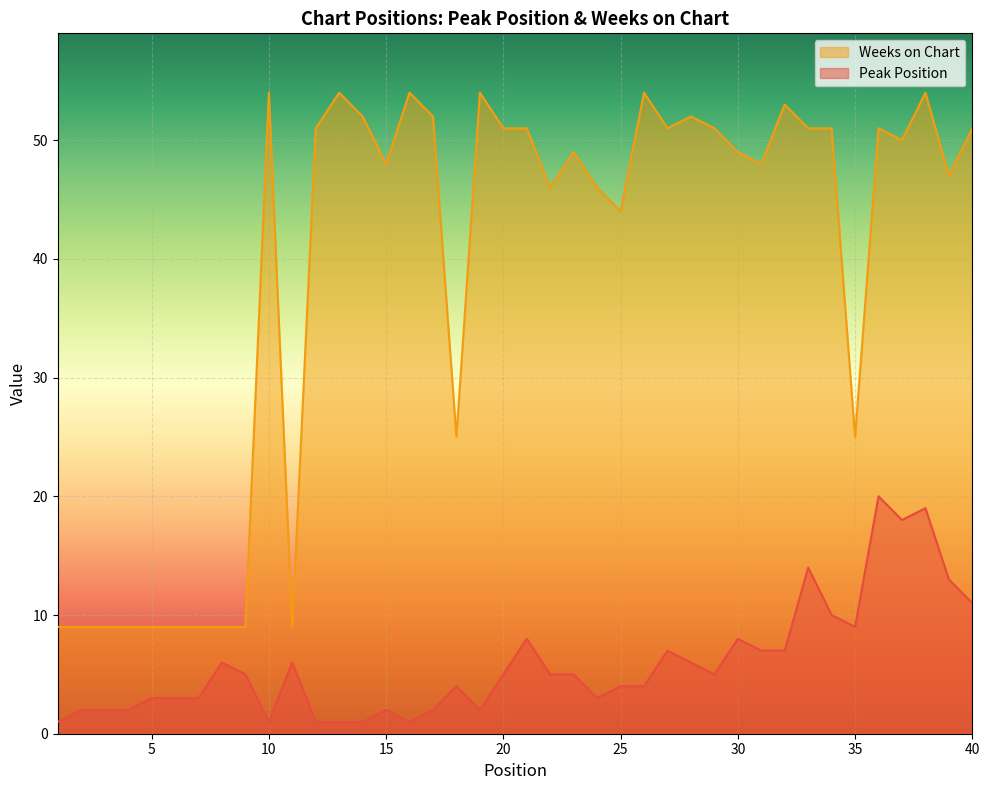

True or false: Peak Position and Weeks on Chart intersect in this chart.

False